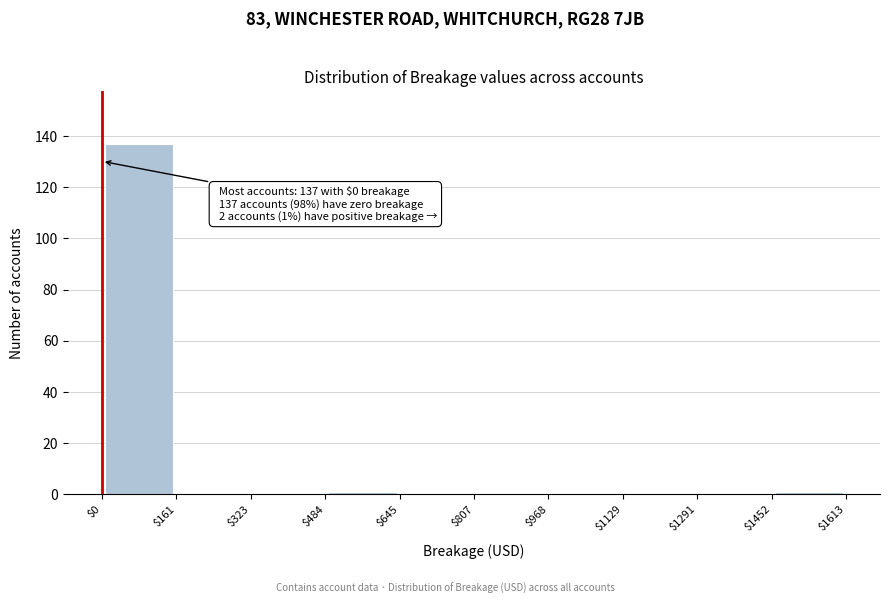

Over which range of the x-axis is the bar tallest?

$0 to $161